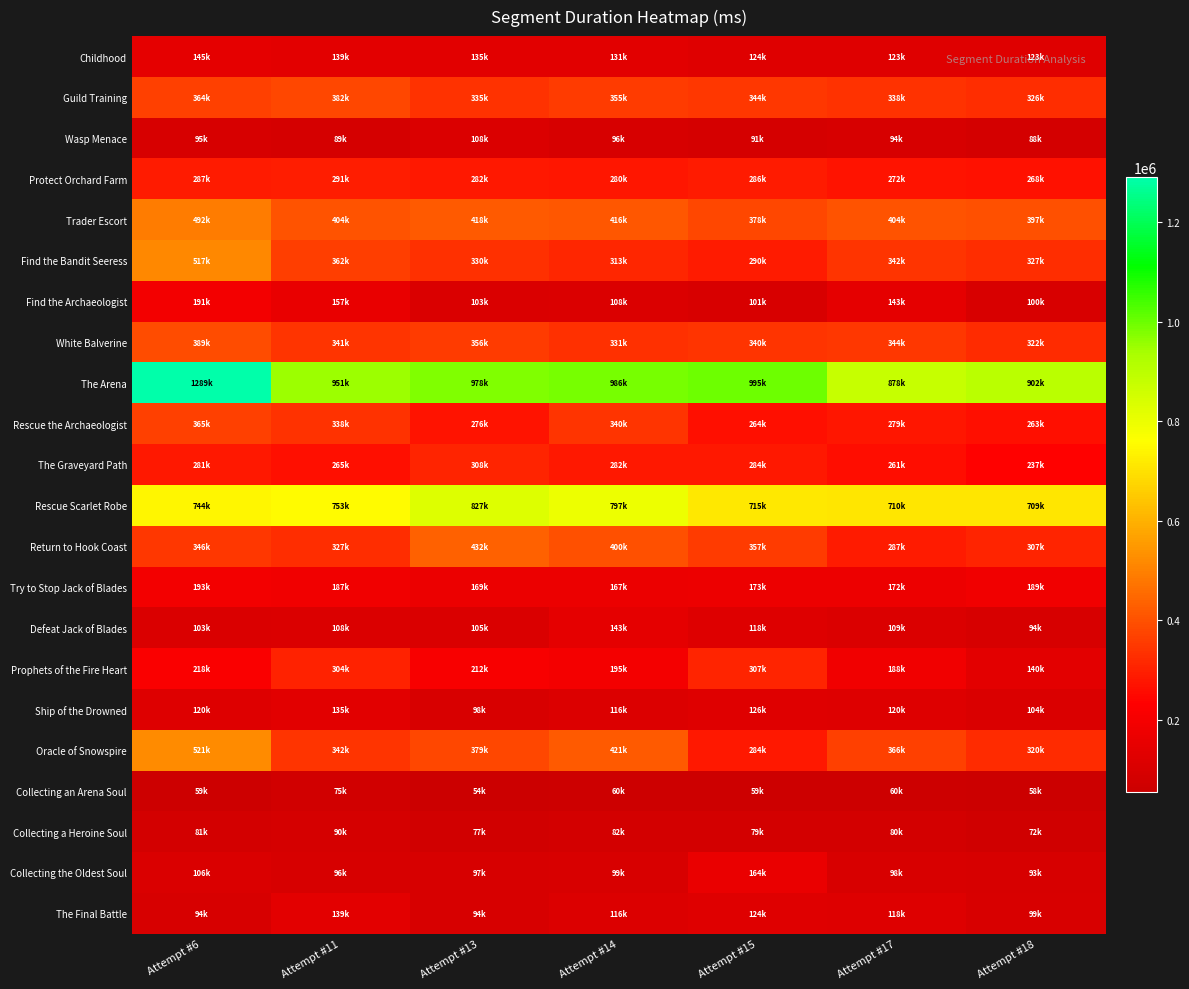

How many series are shown in this chart?

22